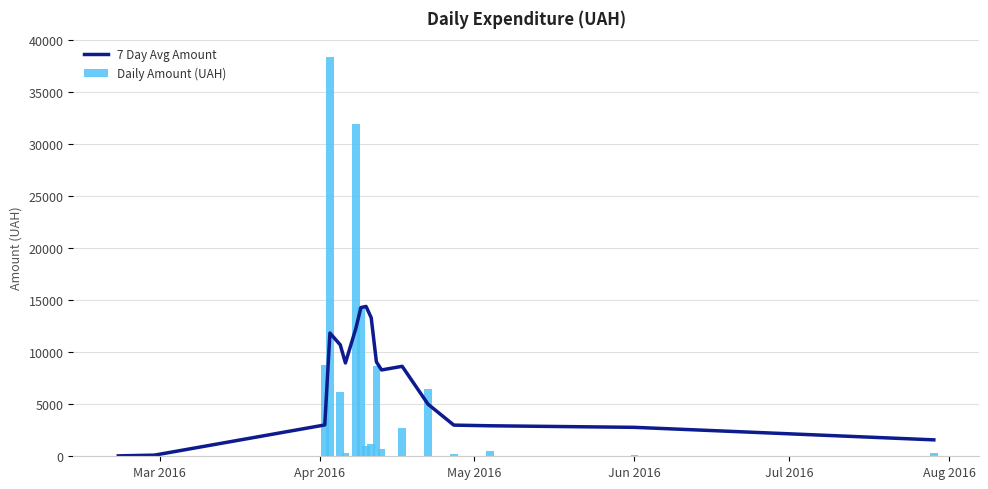

What are all the series names shown in the legend?

7 Day Avg Amount, Daily Amount (UAH)